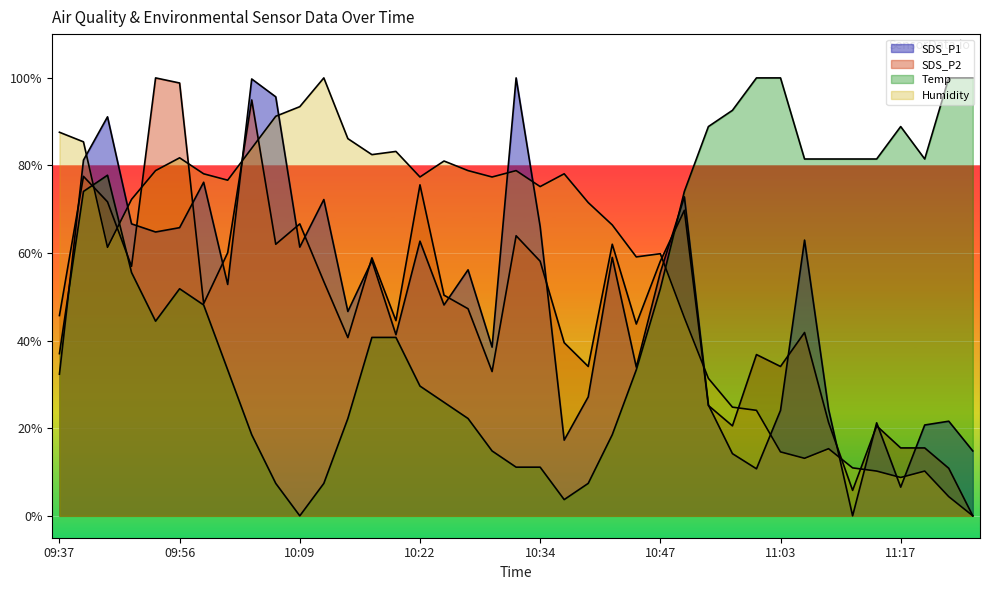

What is the sum of the Temp values at 10:58 and 10:52?

188.9